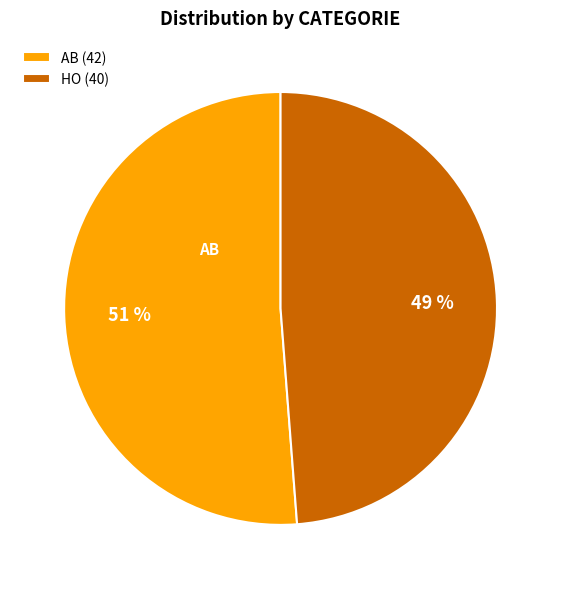

What percentage is the AB slice, to the nearest percent?

51%